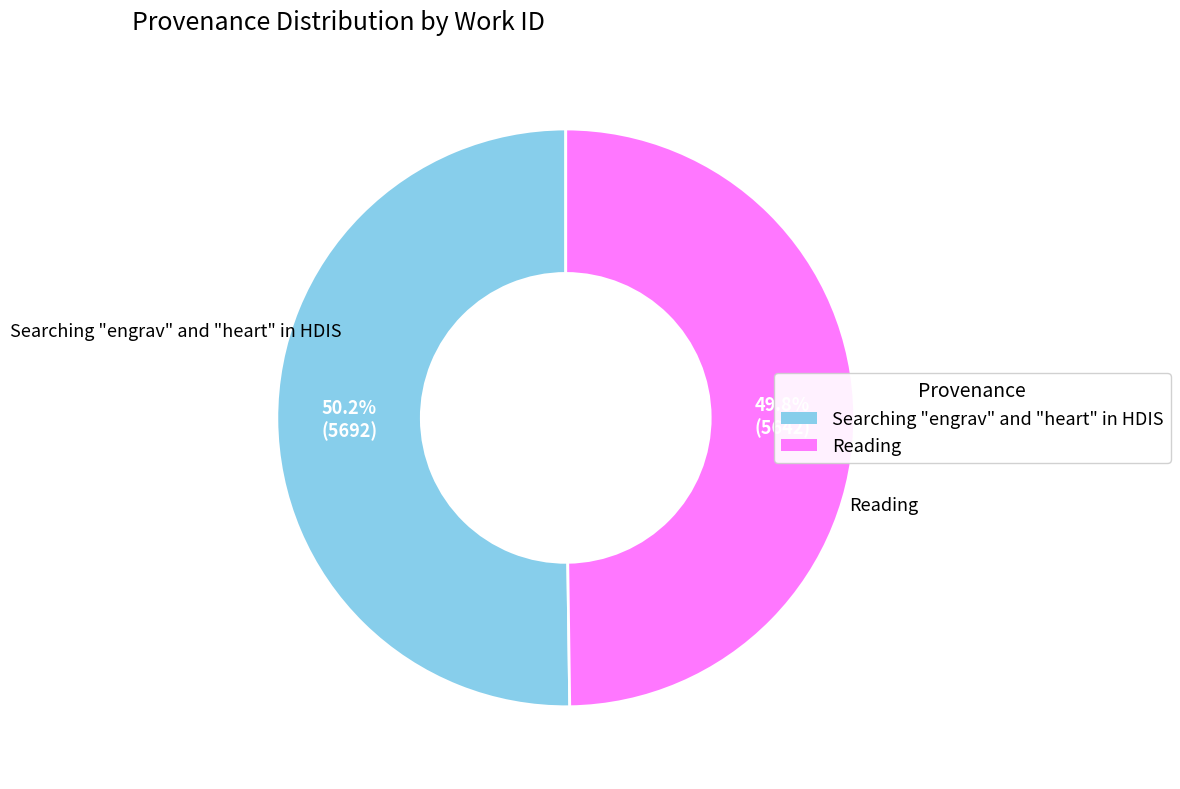

To the nearest percent, what is the average slice percentage?

50%